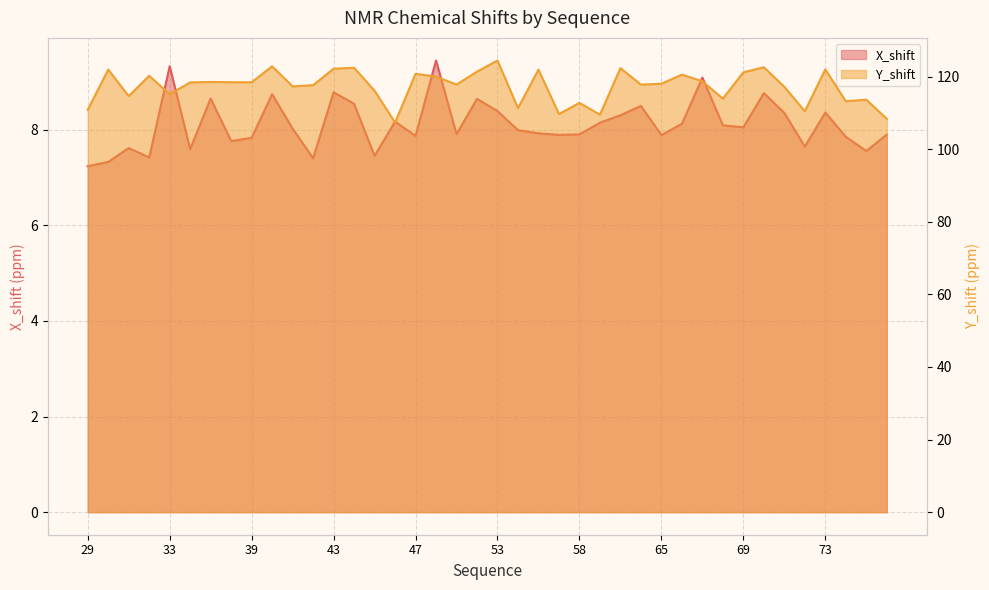

How many lines are shown in the chart?

2